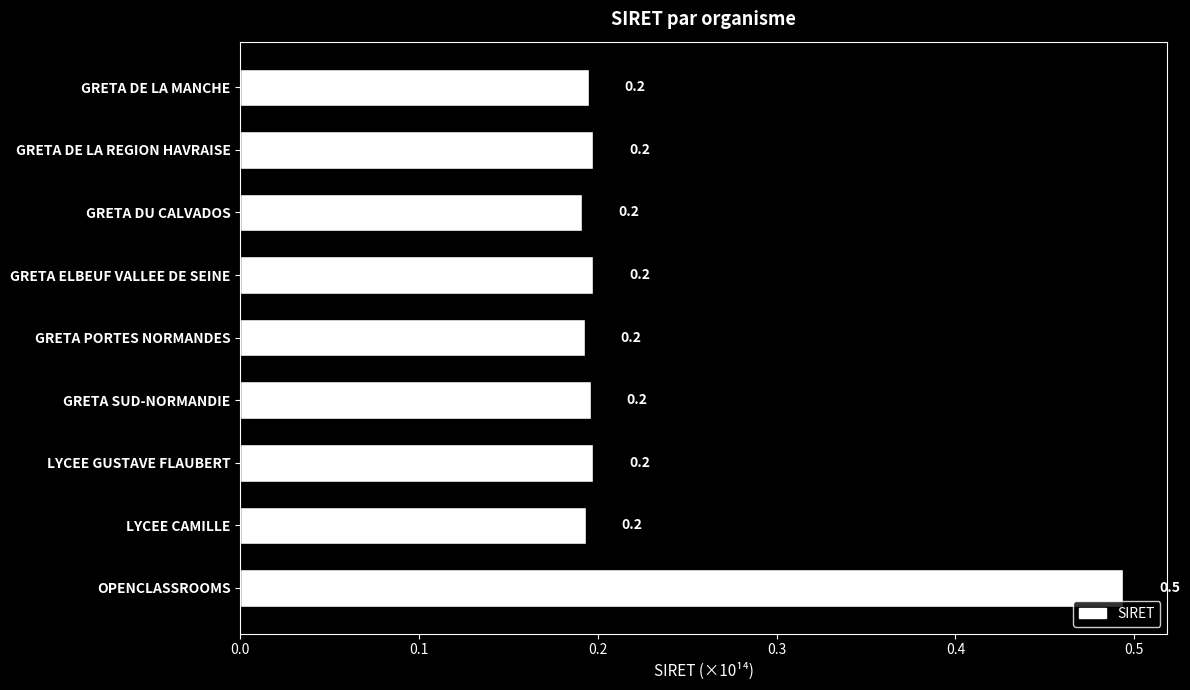

The chart shows a value of 0.0 at GRETA DE LA MANCHE. True or false?

False